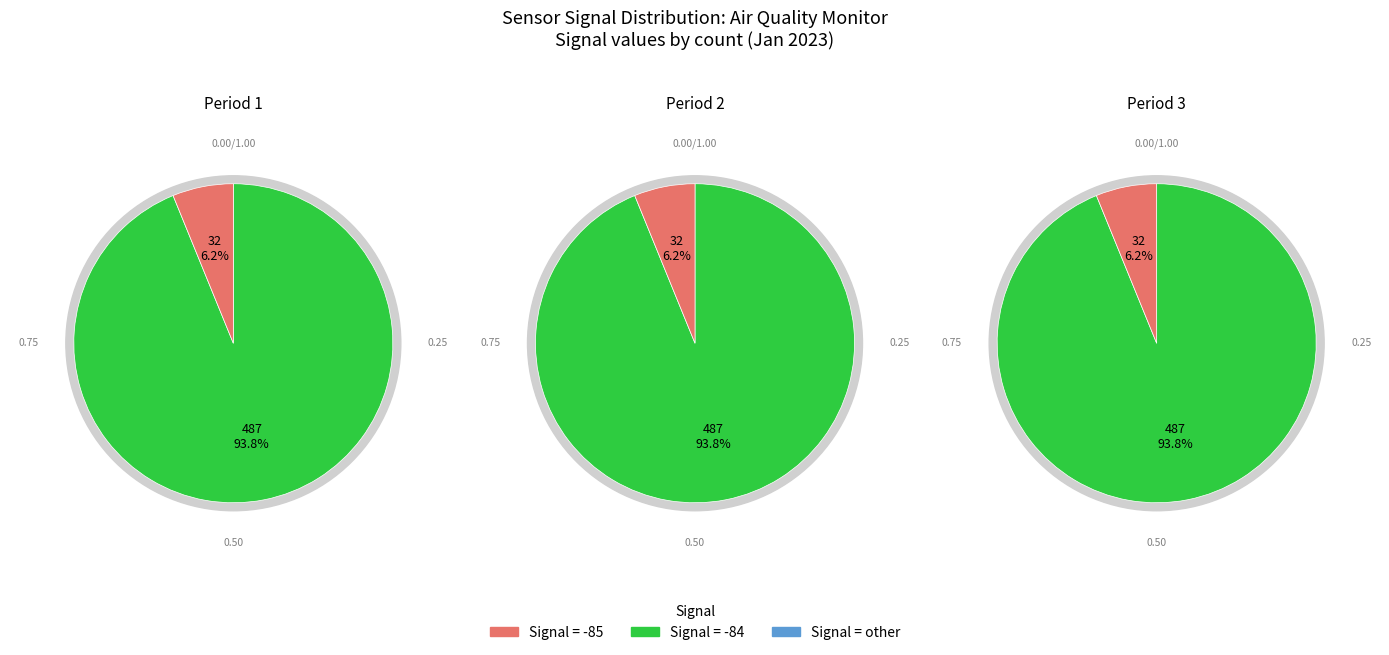

True or false: SDS_P2 accounts for 1% of the total.

False